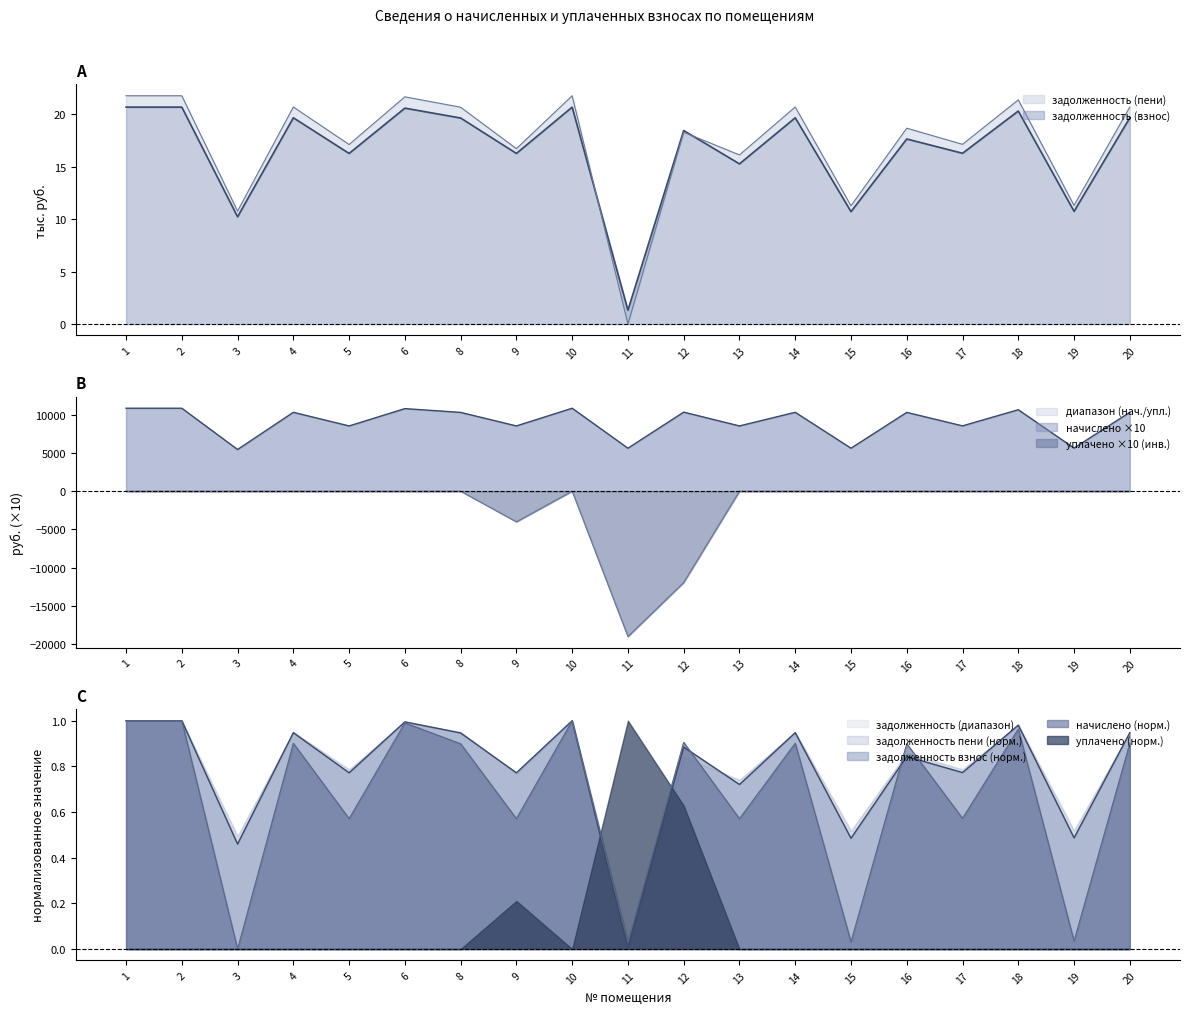

What is the value of the начислено point at the 4th from the left?

10302.9